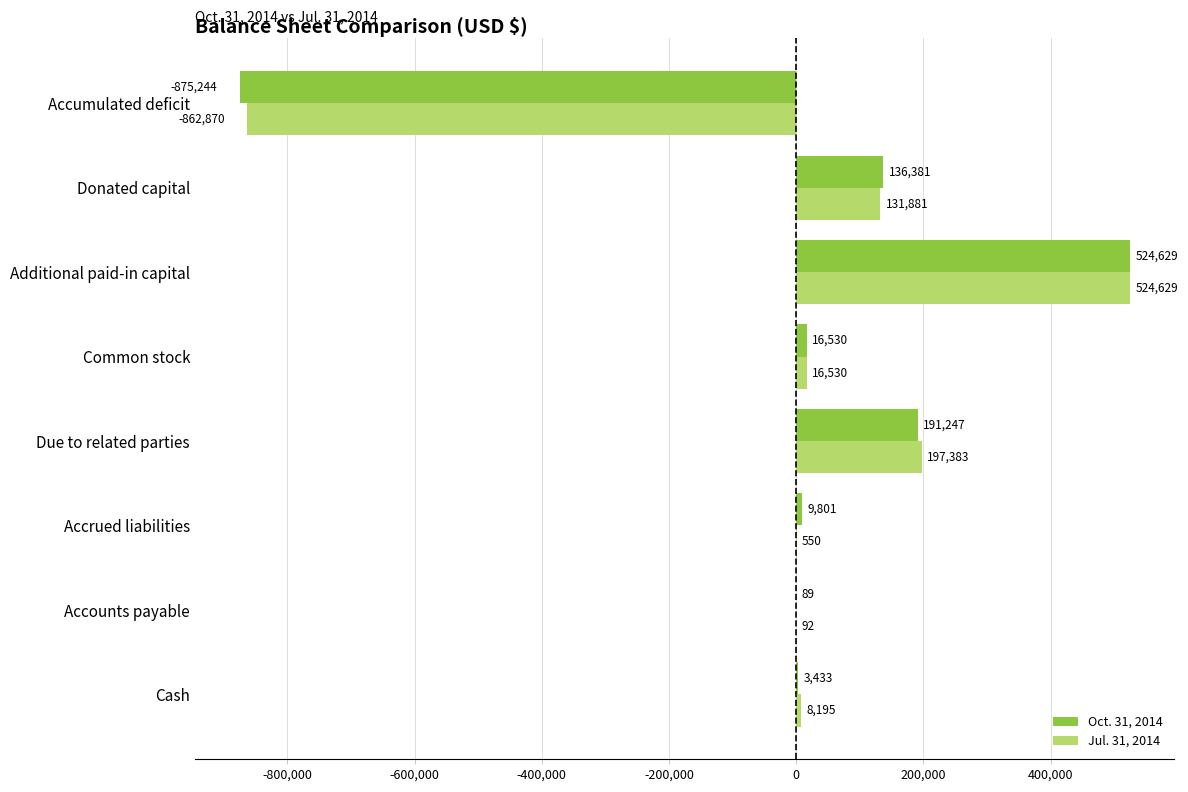

Which series changed the most between Accounts payable and Accumulated deficit?

Oct. 31, 2014